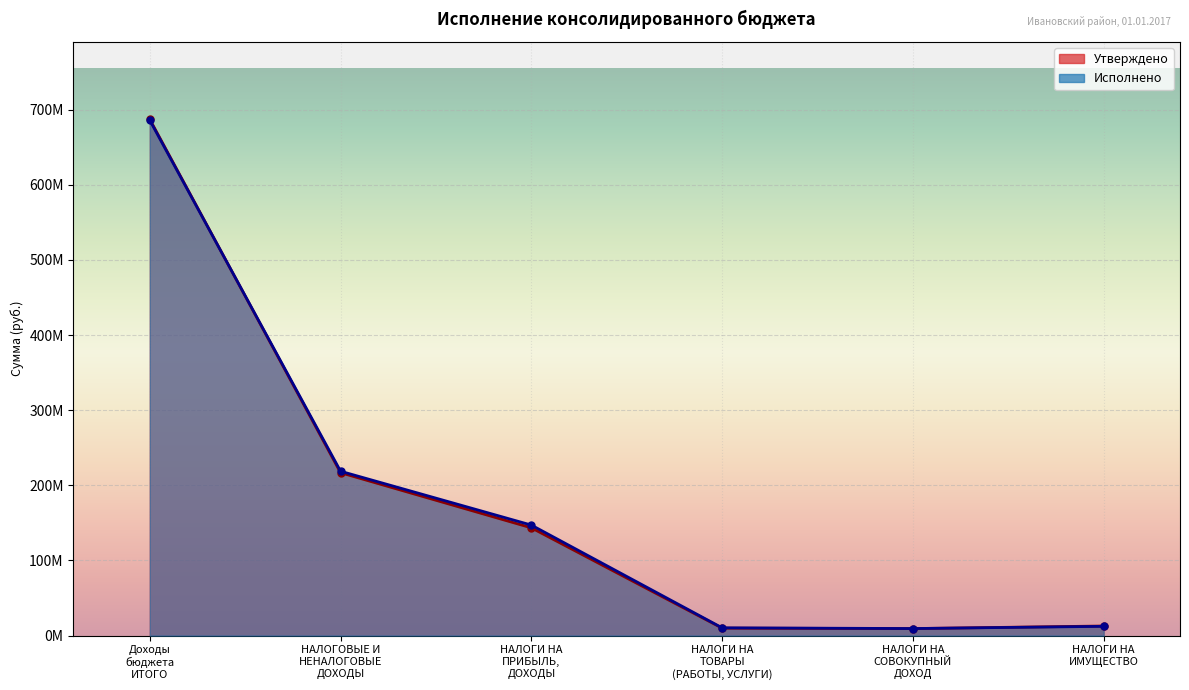

True or false: Исполнено and Утверждено intersect in this chart.

True